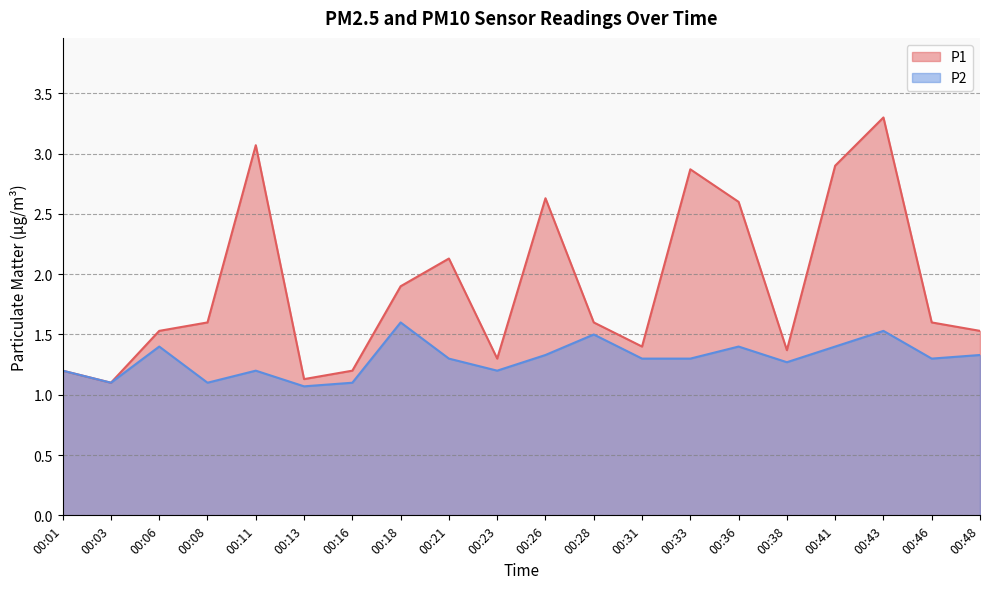

What are all the series names shown in the legend?

P1, P2